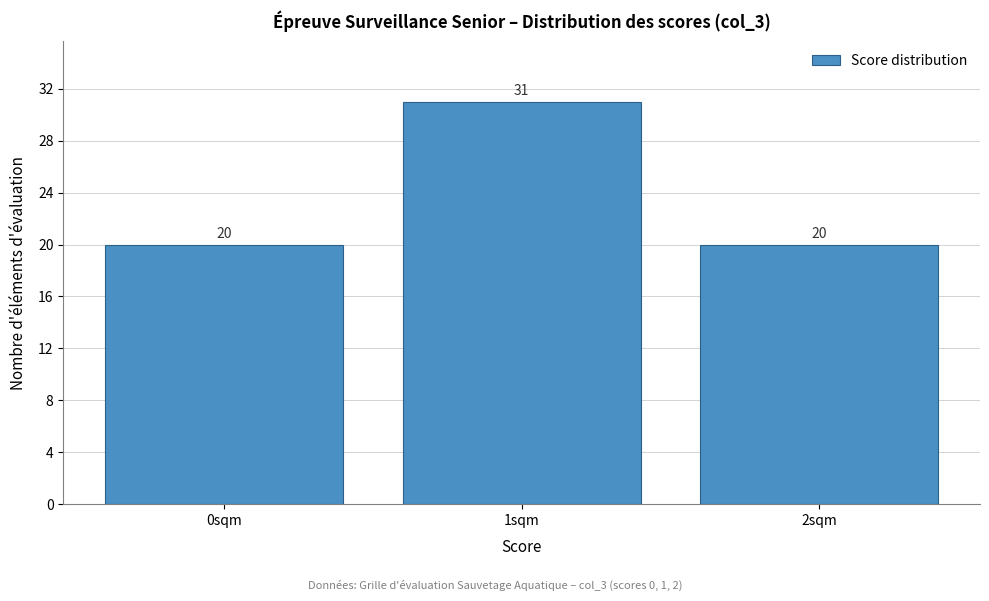

Reading left to right, transcribe all the data shown in this chart.

0sqm=20	1sqm=31	2sqm=20